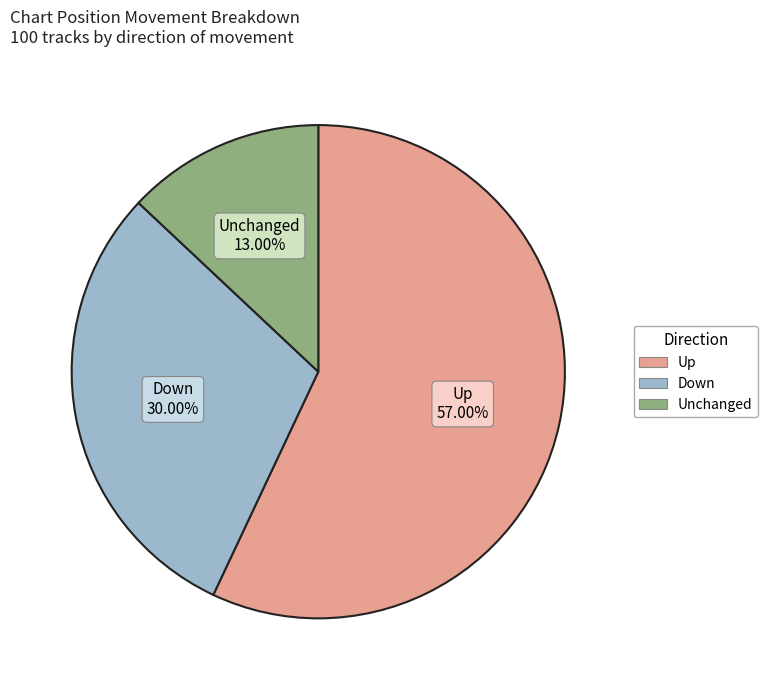

Which slice is the largest?

Up